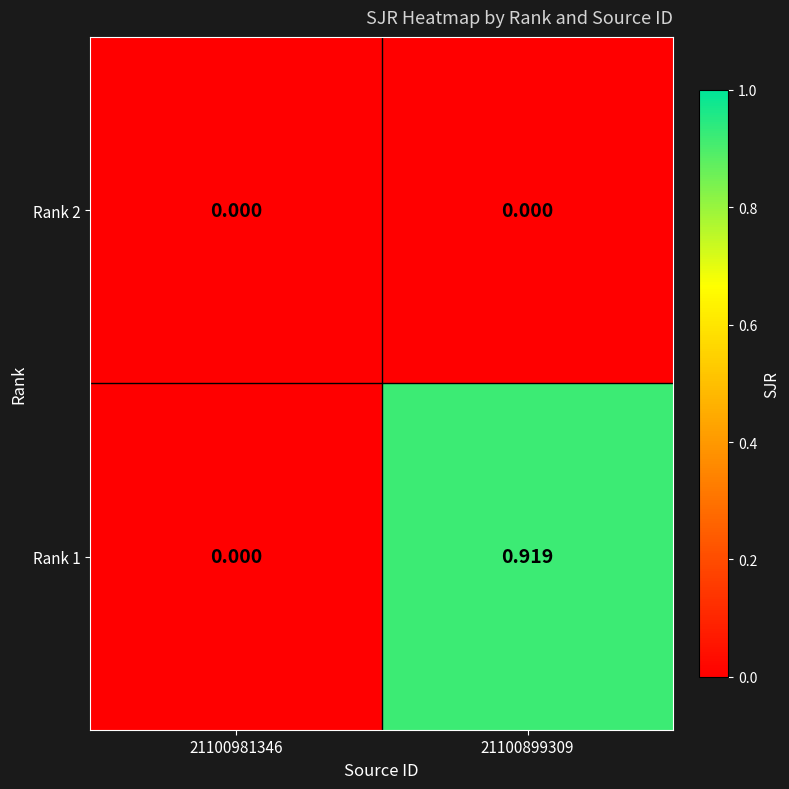

List the series in order of their overall mean, highest first.

Rank 1, Rank 2